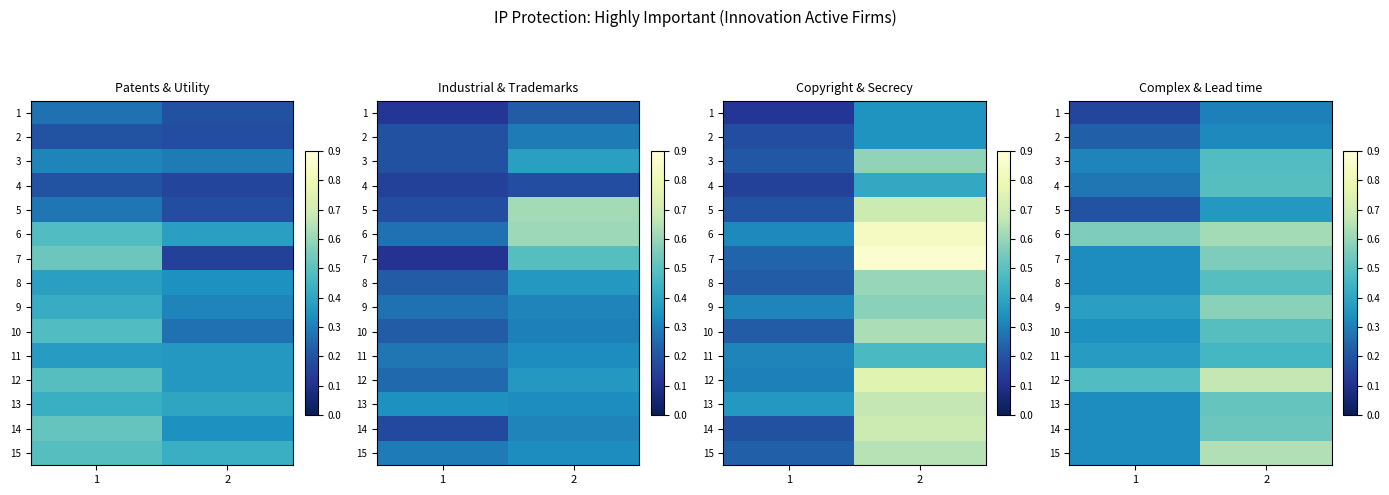

What is the difference between the 12 values at 2 and 1?

0.2